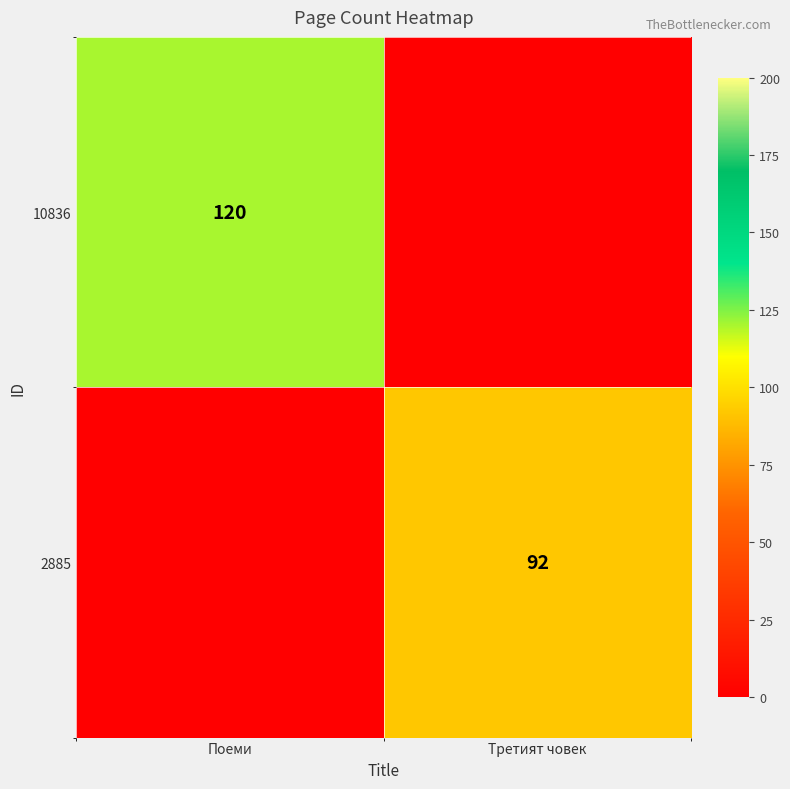

True or false: 10836 has a value of 174 at Поеми.

False